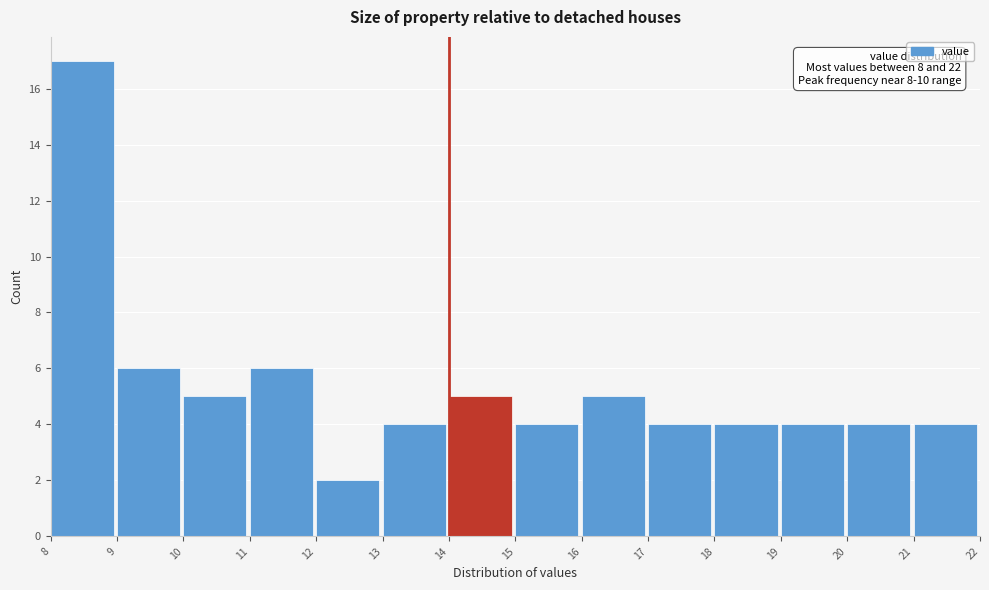

Over which range of the x-axis is the bar tallest?

8 to 9